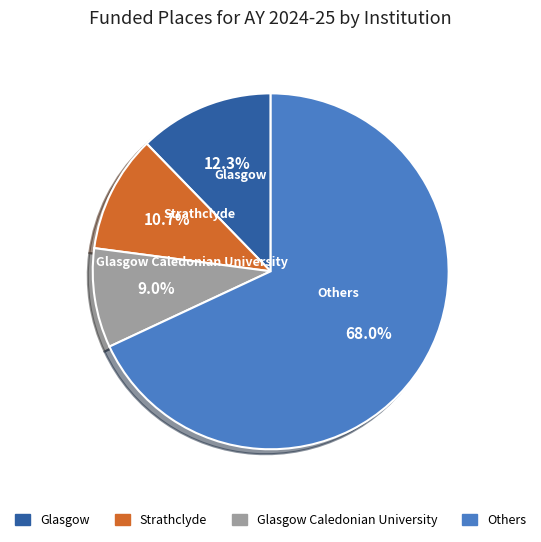

Combined, what portion of the pie is Strathclyde and Glasgow Caledonian University?

19.7%